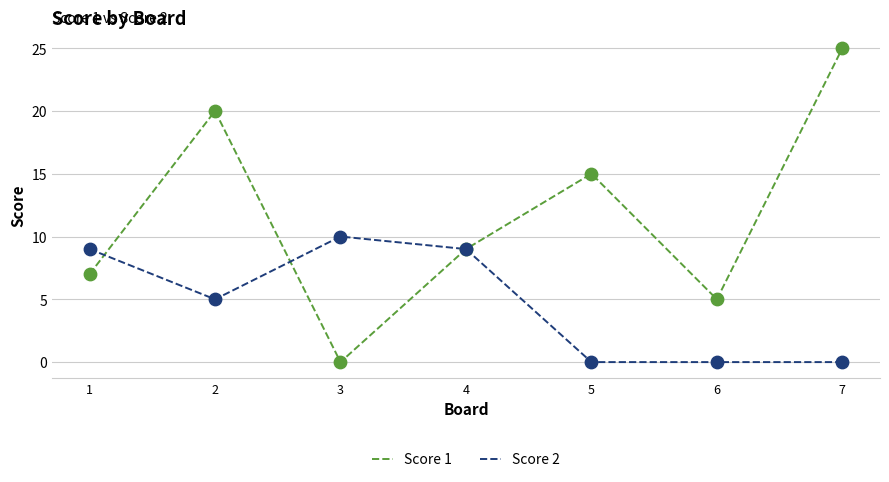

Between 2 and 3, which series saw the biggest shift?

Score 1